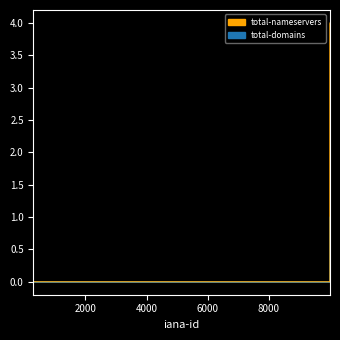

How many positive values does the total-domains series have?

1